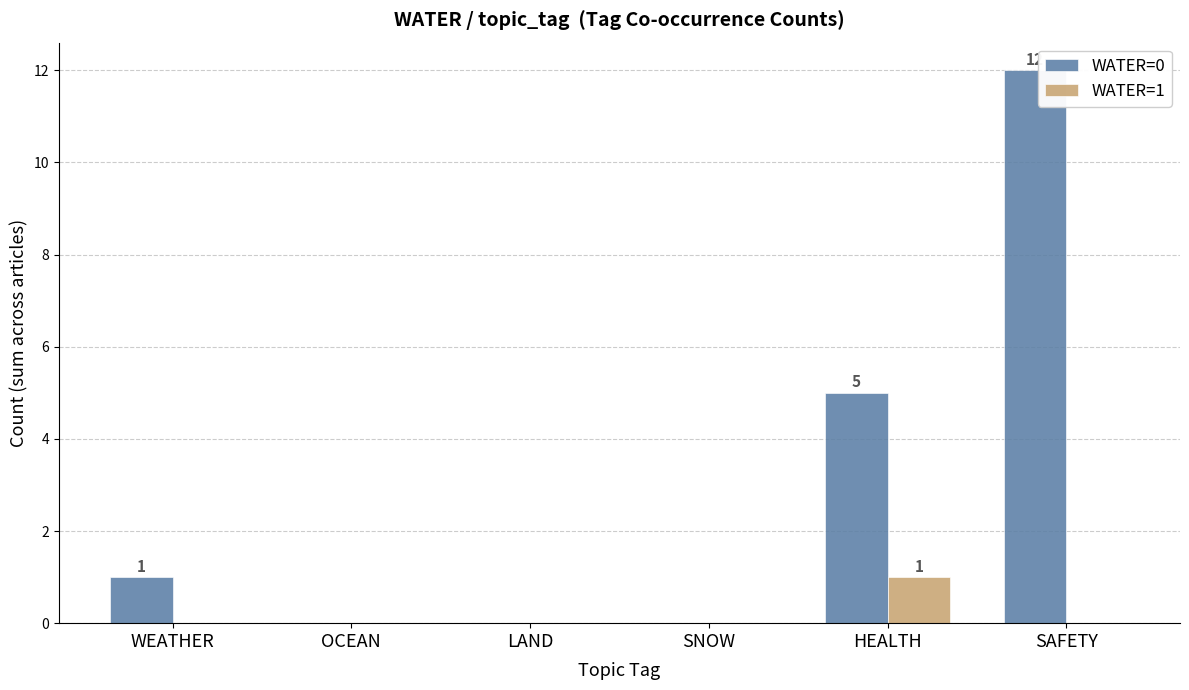

Which series has the largest range (max minus min)?

WATER=0